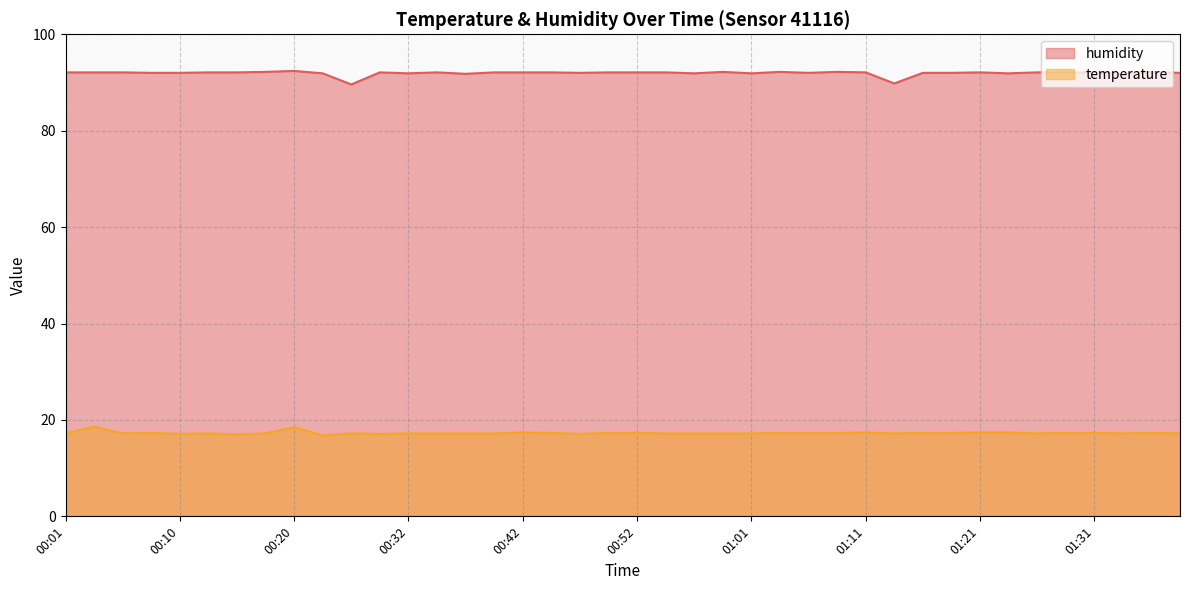

How many distinct data groups are displayed?

2